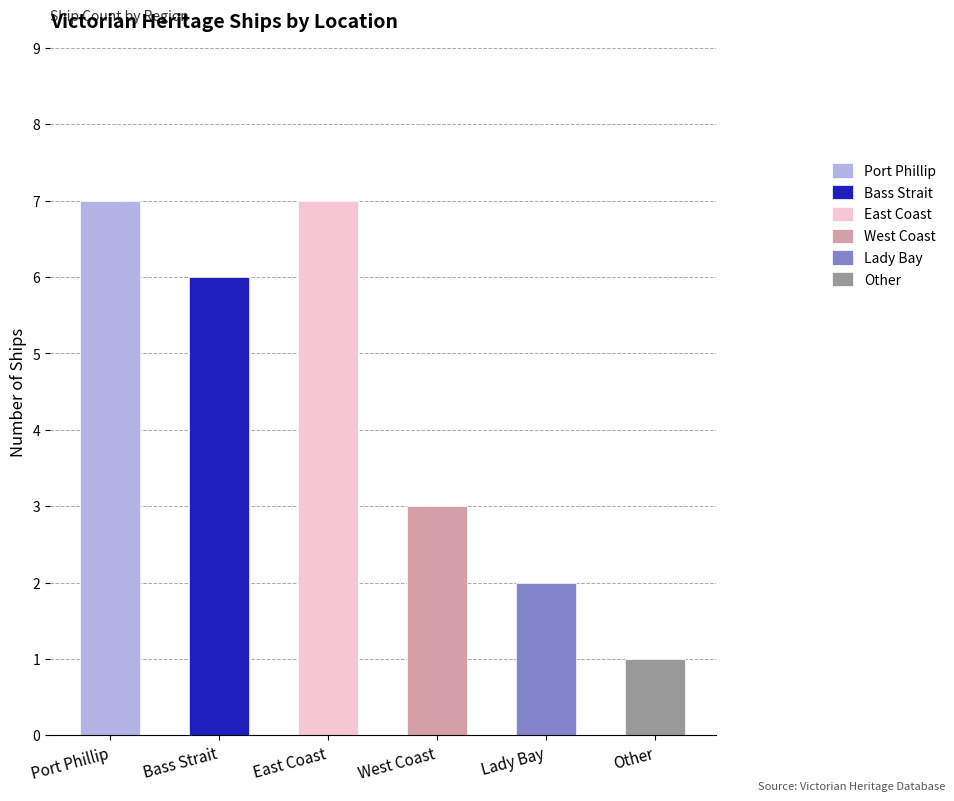

The value at East Coast is 4. True or false?

False